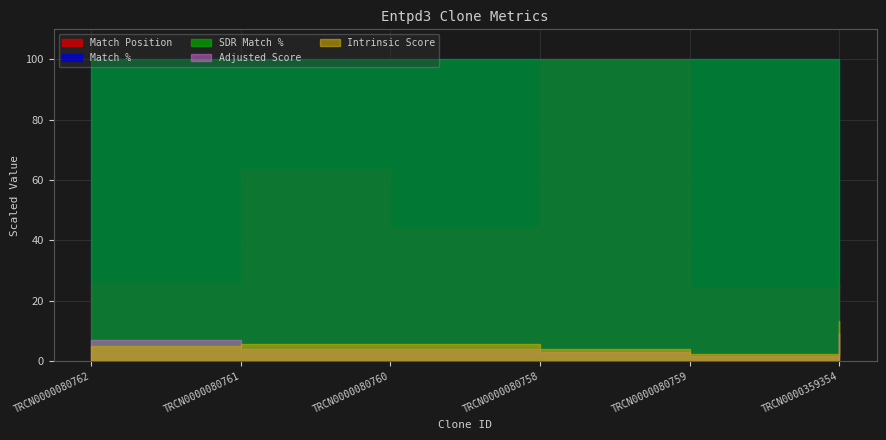

Which category has the lowest value in the Match % series?

TRCN0000359354